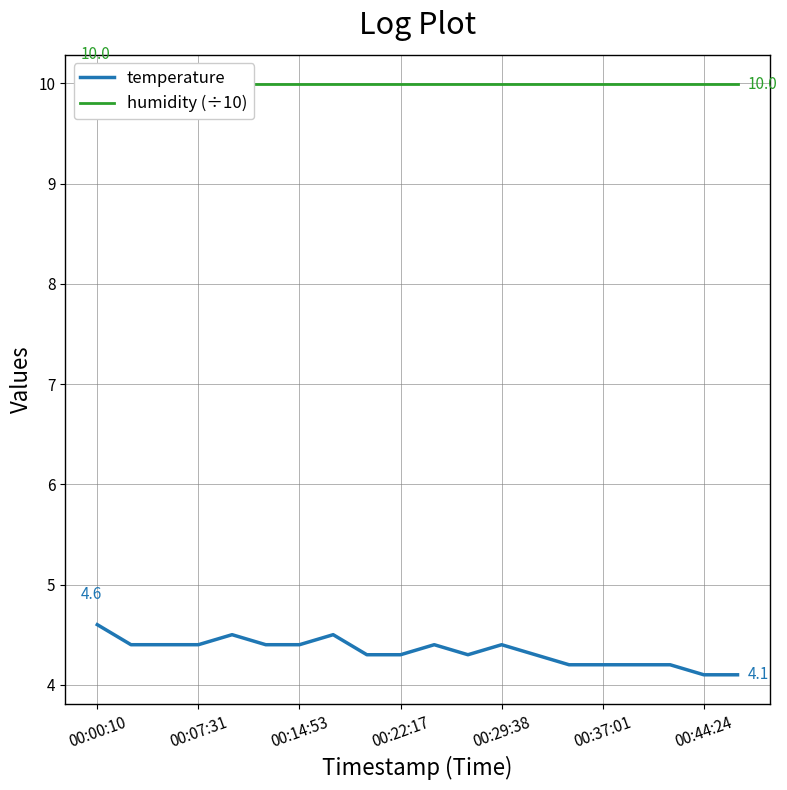

True or false: humidity (÷10) and temperature intersect in this chart.

False